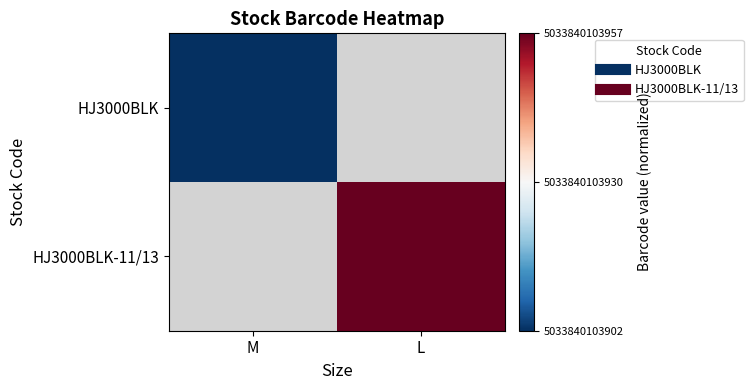

How many values in HJ3000BLK are below zero?

1